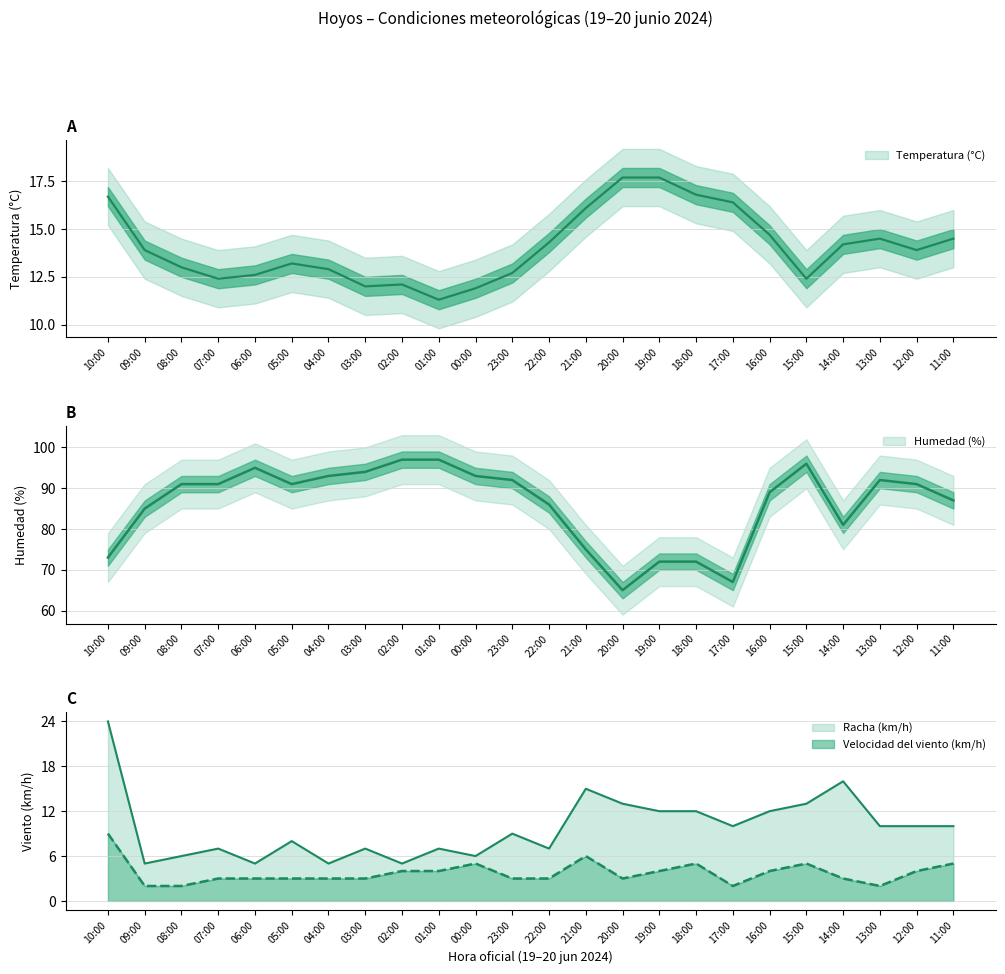

Reading right to left, list all the values displayed in this chart.

Temperatura (°C): 11:00=14.5	12:00=13.9	13:00=14.5	14:00=14.2	15:00=12.4	16:00=14.7	17:00=16.4	18:00=16.8	19:00=17.7	20:00=17.7	21:00=16.1	22:00=14.3	23:00=12.7	00:00=11.9	01:00=11.3	02:00=12.1	03:00=12.0	04:00=12.9	05:00=13.2	06:00=12.6	07:00=12.4	08:00=13.0	09:00=13.9	10:00=16.7
Humedad (%): 11:00=87.0	12:00=91.0	13:00=92.0	14:00=81.0	15:00=96.0	16:00=89.0	17:00=67.0	18:00=72.0	19:00=72.0	20:00=65.0	21:00=75.0	22:00=86.0	23:00=92.0	00:00=93.0	01:00=97.0	02:00=97.0	03:00=94.0	04:00=93.0	05:00=91.0	06:00=95.0	07:00=91.0	08:00=91.0	09:00=85.0	10:00=73.0
Velocidad del viento (km/h): 11:00=5.0	12:00=4.0	13:00=2.0	14:00=3.0	15:00=5.0	16:00=4.0	17:00=2.0	18:00=5.0	19:00=4.0	20:00=3.0	21:00=6.0	22:00=3.0	23:00=3.0	00:00=5.0	01:00=4.0	02:00=4.0	03:00=3.0	04:00=3.0	05:00=3.0	06:00=3.0	07:00=3.0	08:00=2.0	09:00=2.0	10:00=9.0
Racha (km/h): 11:00=10.0	12:00=10.0	13:00=10.0	14:00=16.0	15:00=13.0	16:00=12.0	17:00=10.0	18:00=12.0	19:00=12.0	20:00=13.0	21:00=15.0	22:00=7.0	23:00=9.0	00:00=6.0	01:00=7.0	02:00=5.0	03:00=7.0	04:00=5.0	05:00=8.0	06:00=5.0	07:00=7.0	08:00=6.0	09:00=5.0	10:00=24.0